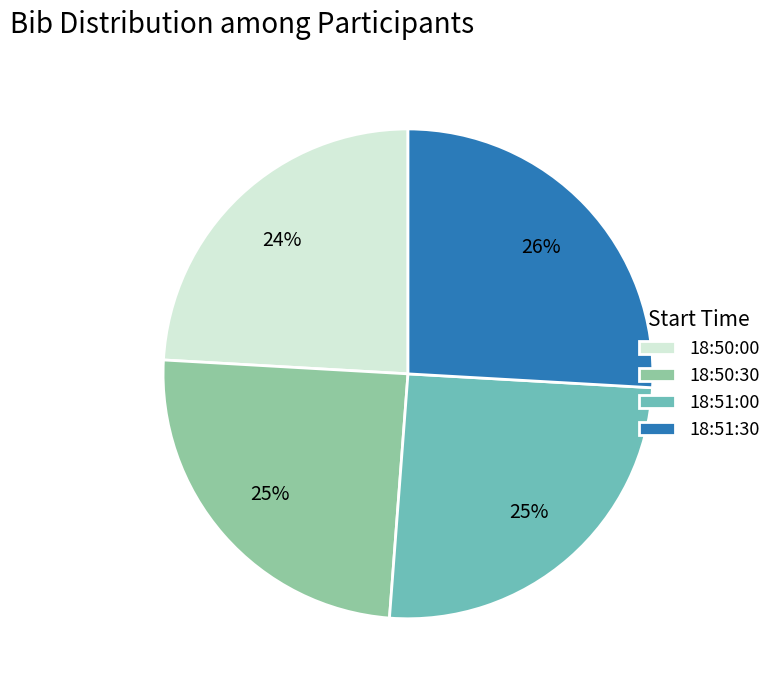

Does 18:51:30 represent more than half of the total?

No